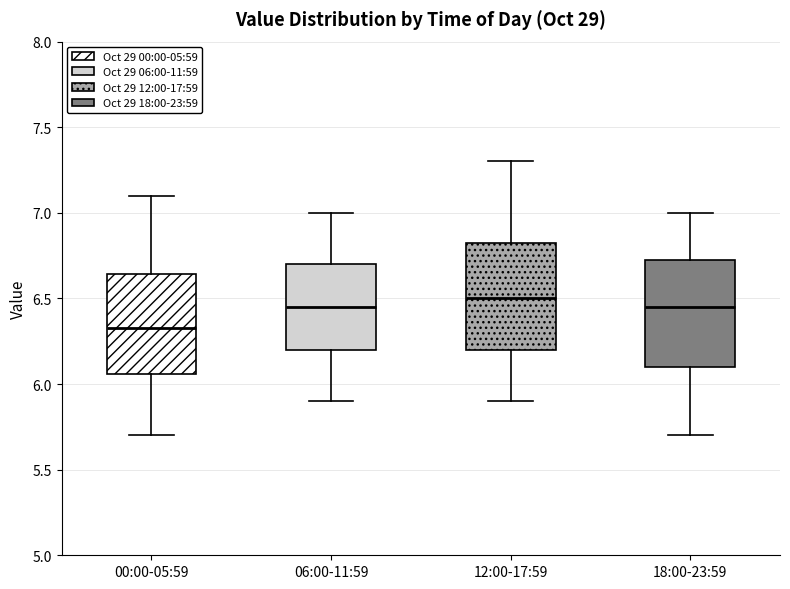

Where does the lower whisker of the box for 00:00-05:59 end on the y-axis? The values are not printed on the chart, so give them approximately, as read against the axis.

5.70